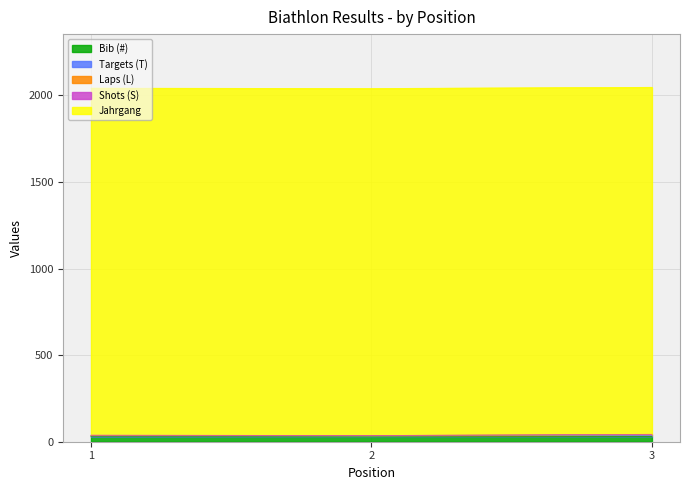

The Bib (#) series shows 45 at 1. True or false?

False